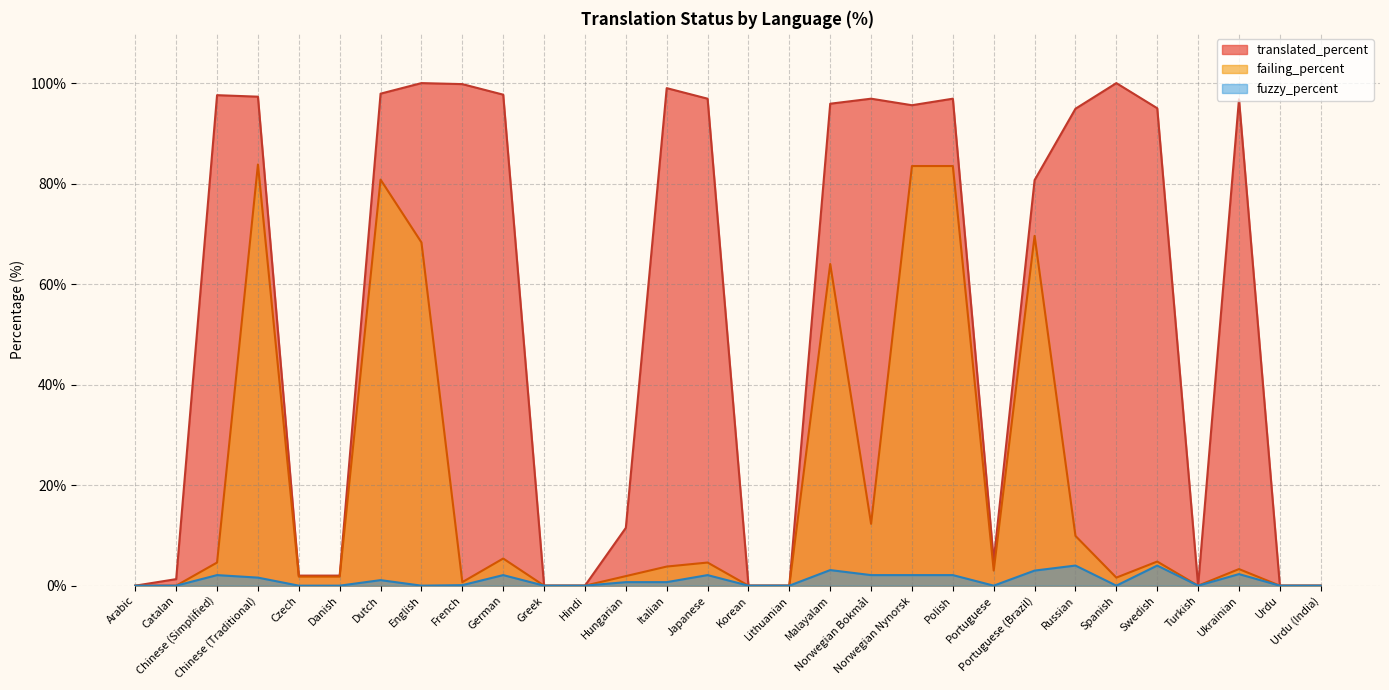

What is the maximum value shown in the chart?

100.0